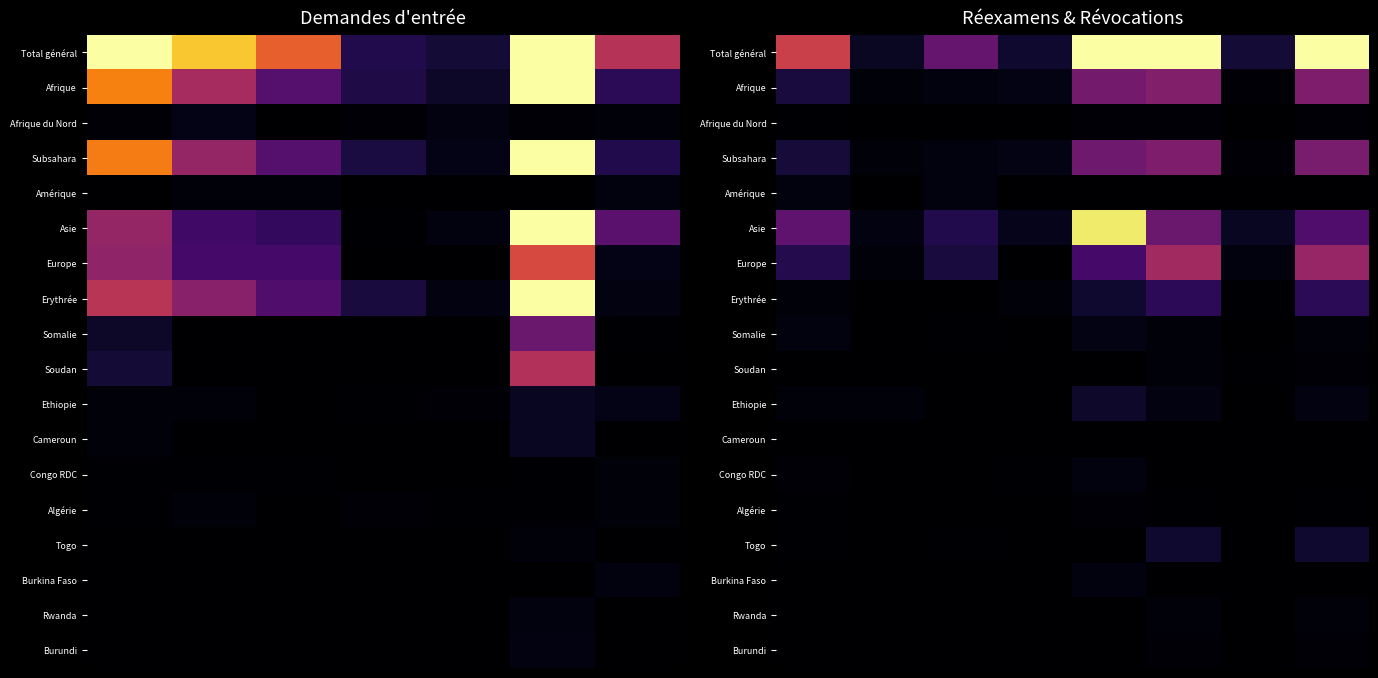

Count the number of categories in the chart.

8